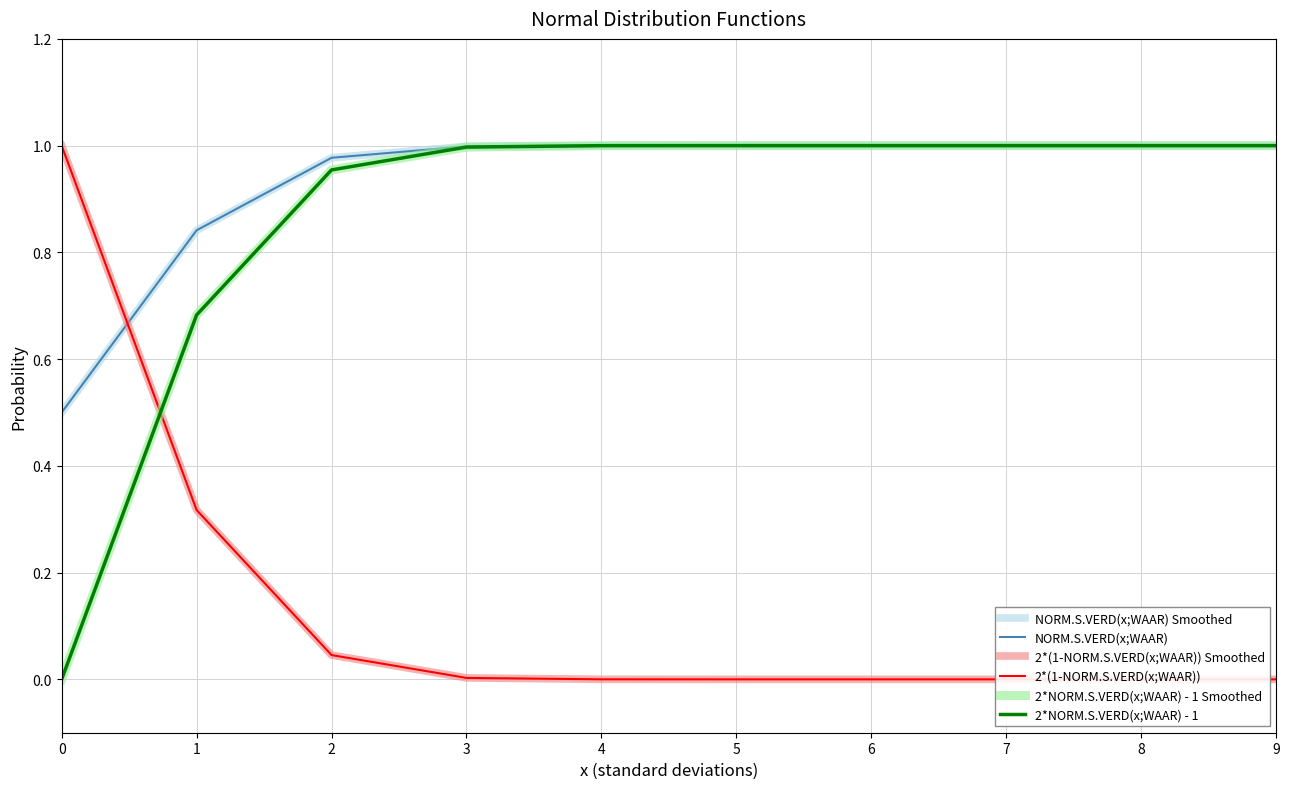

Between which two adjacent categories do 2*NORM.S.VERD(x;WAAR) - 1 Smoothed and 2*(1-NORM.S.VERD(x;WAAR)) first intersect?

0 and 1